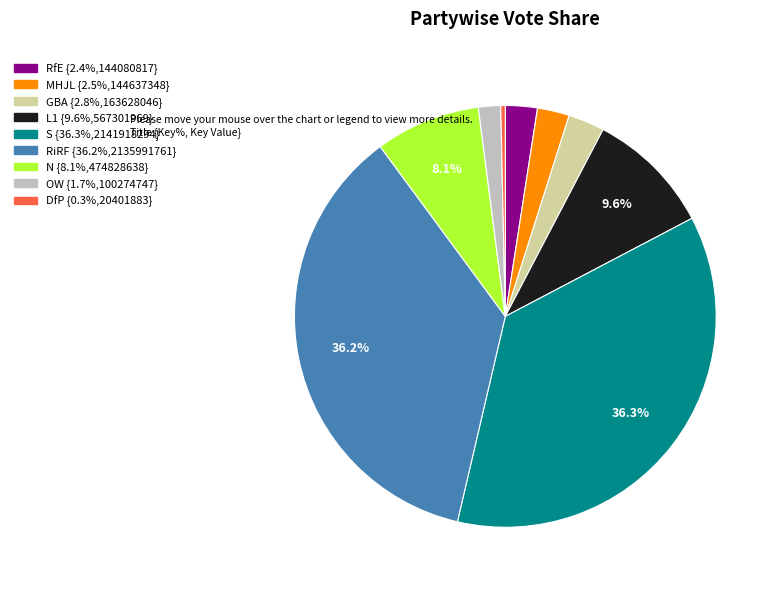

Is there a majority slice in this chart?

No